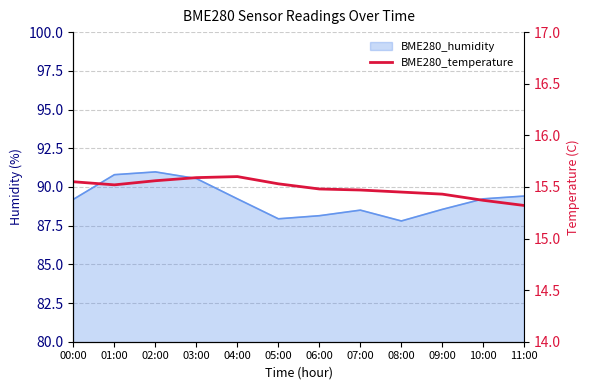

The chart shows a value of 6.8 at 05:00. True or false?

False